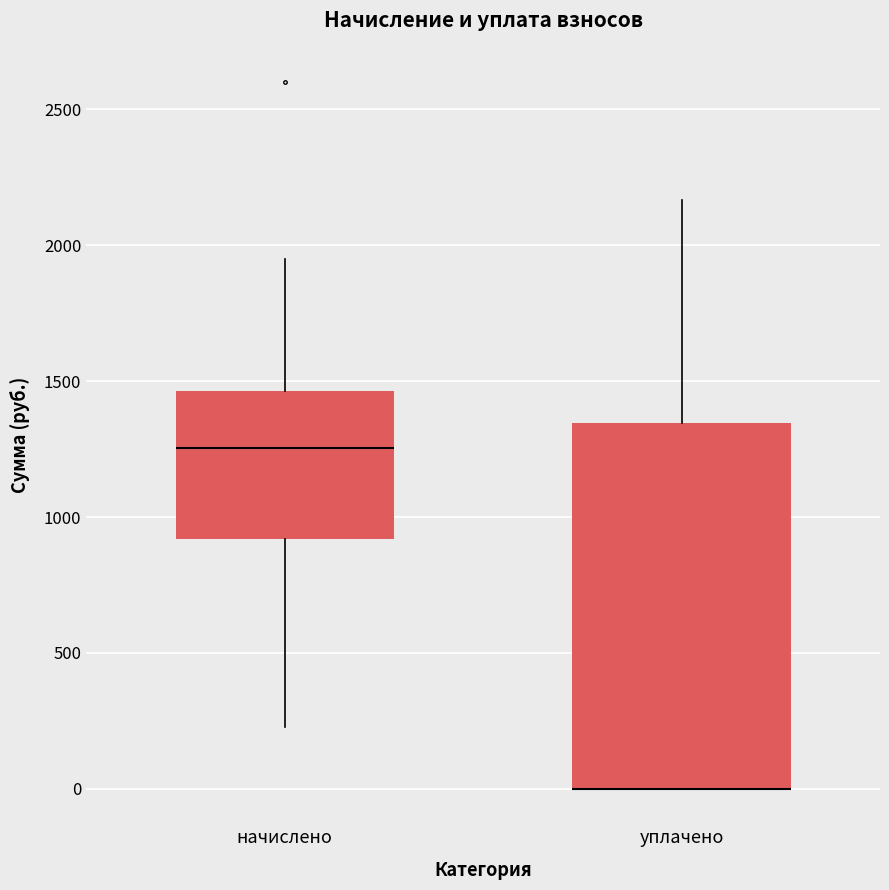

Where does the upper whisker of the box for уплачено end on the y-axis? The values are not printed on the chart, so give them approximately, as read against the axis.

2150